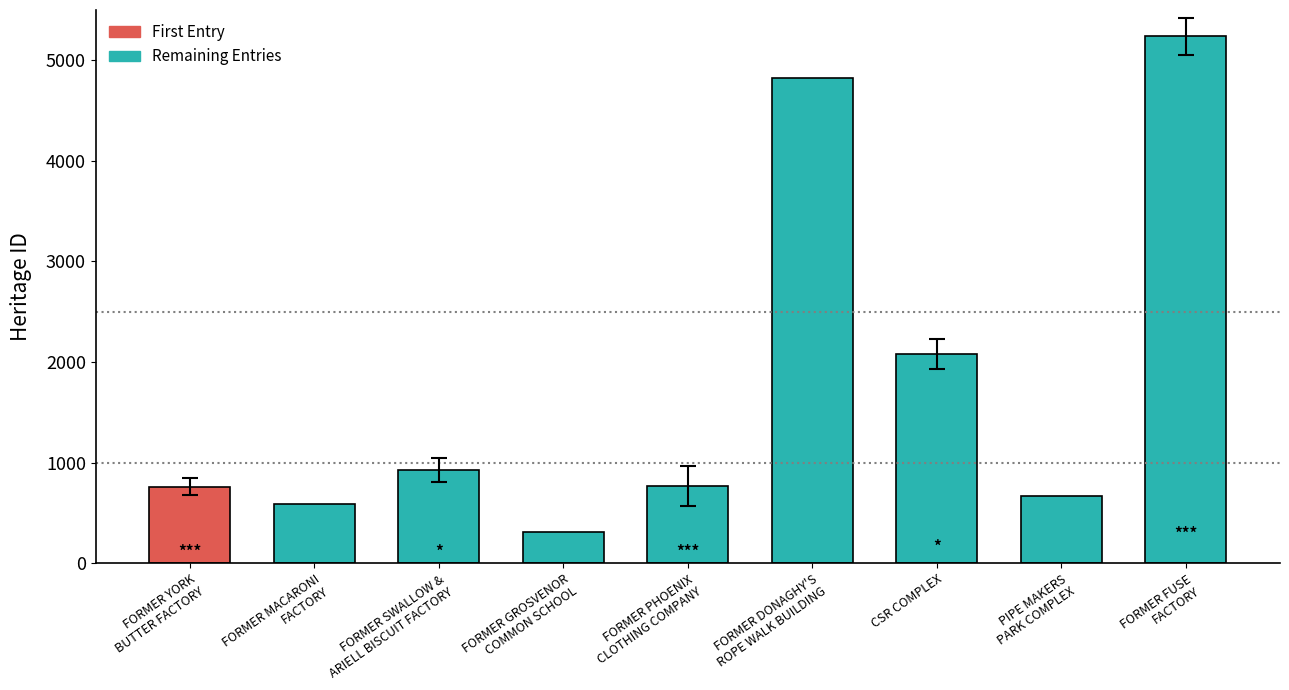

Approximately how many times larger is the value at FORMER GROSVENOR
COMMON SCHOOL compared to FORMER PHOENIX
CLOTHING COMPANY?

0.4